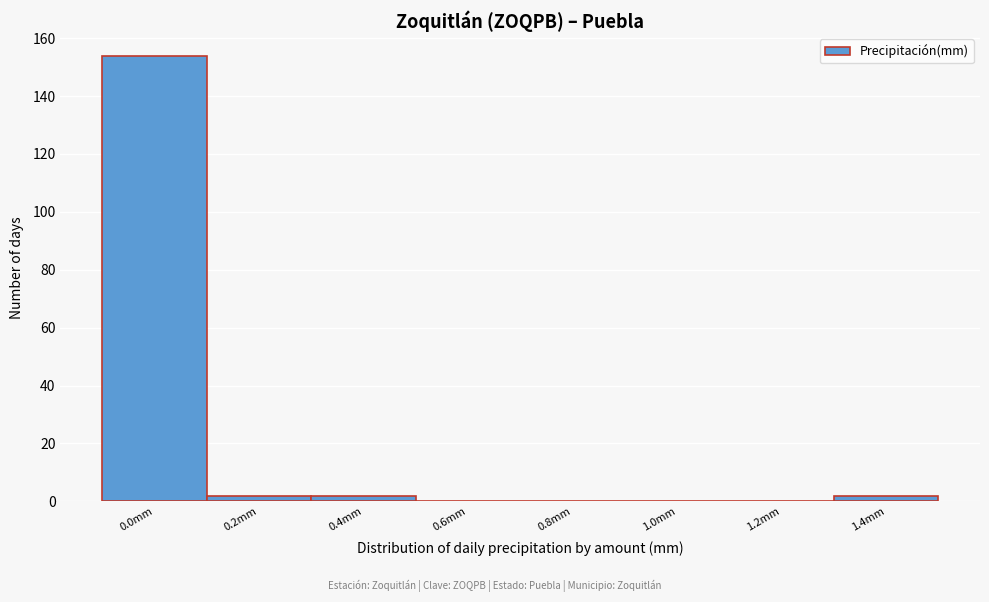

Reading left to right, extract all data points from this chart.

0.0mm=154	0.2mm=2	0.4mm=2	0.6mm=0	0.8mm=0	1.0mm=0	1.2mm=0	1.4mm=2